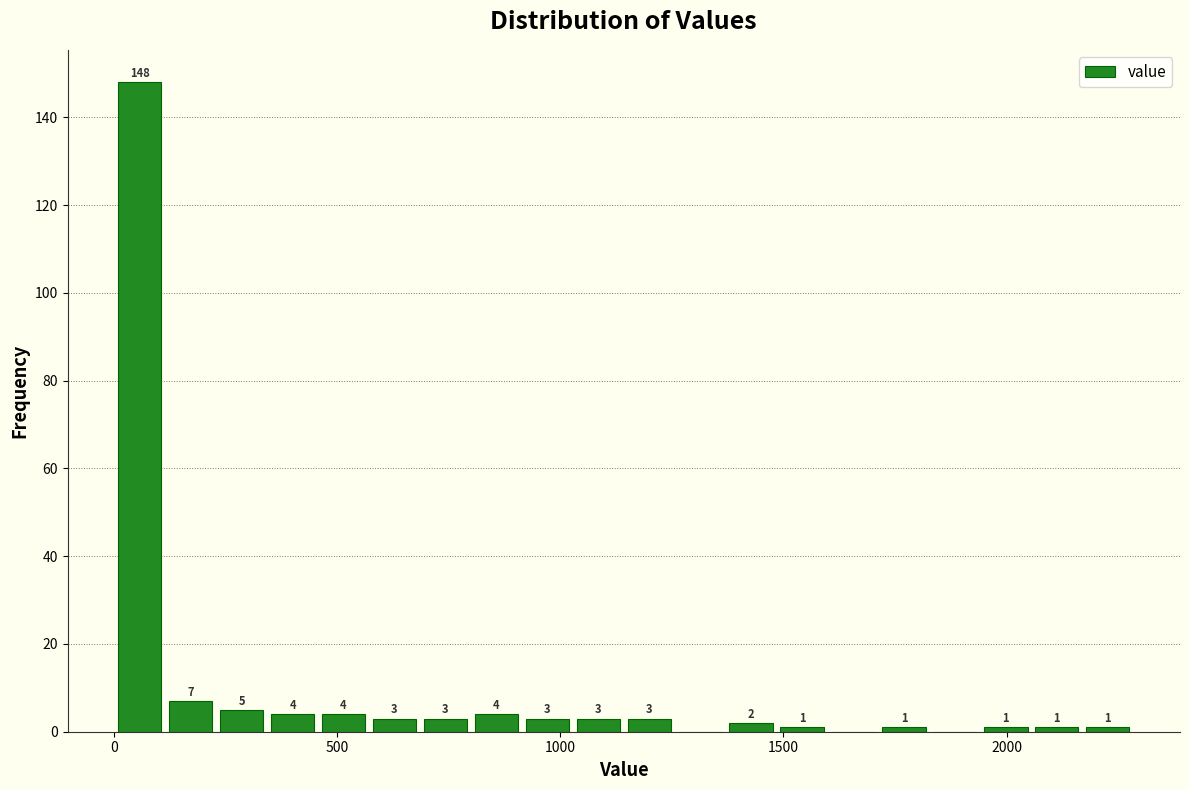

Read against the x-axis, roughly where is the centre of the tallest bar?

50